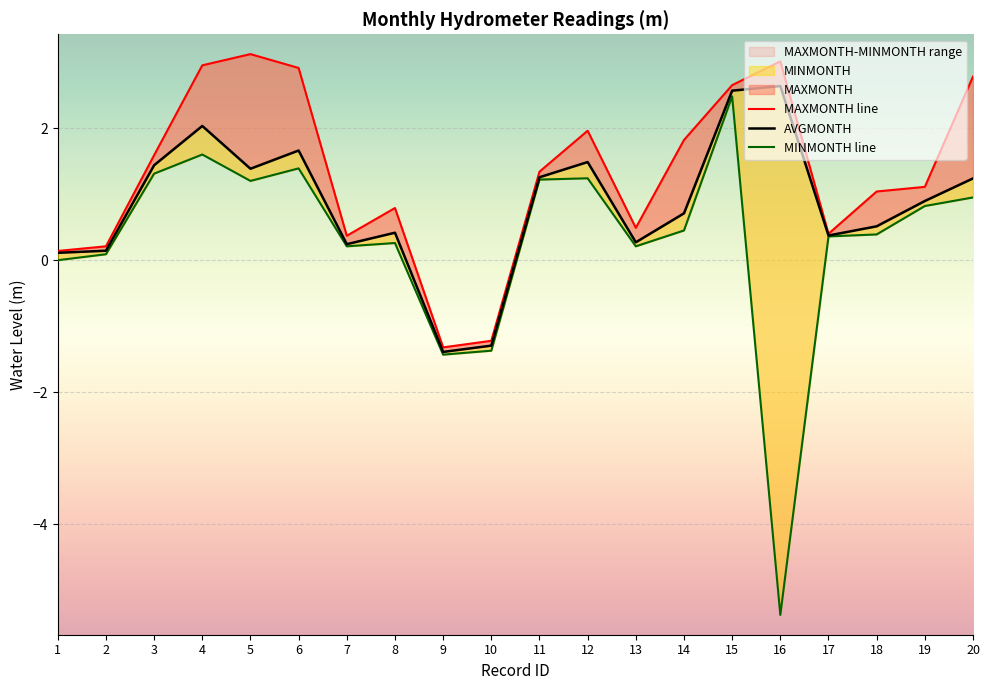

What is the sum of all AVGMONTH values?

16.7